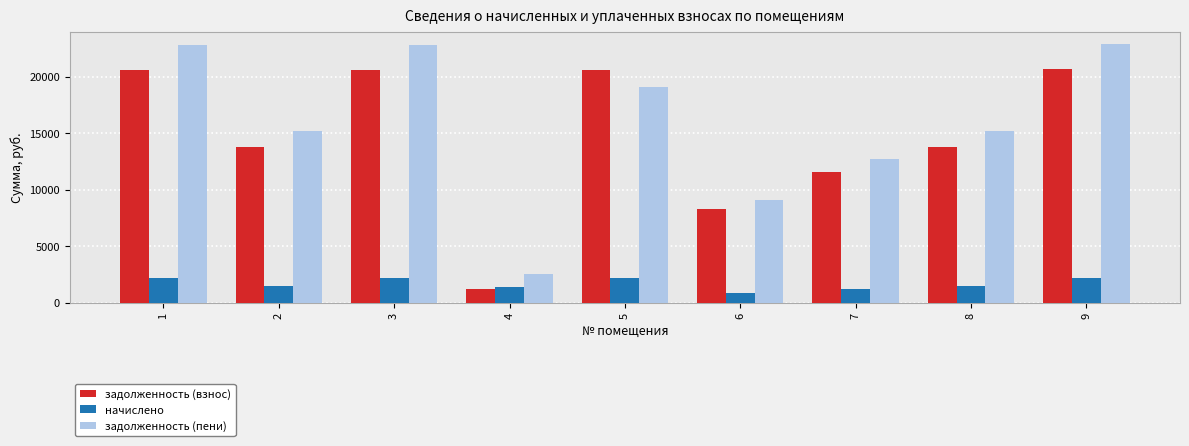

What is the difference between the second highest and minimum values in the задолженность (пени) series?

20218.1